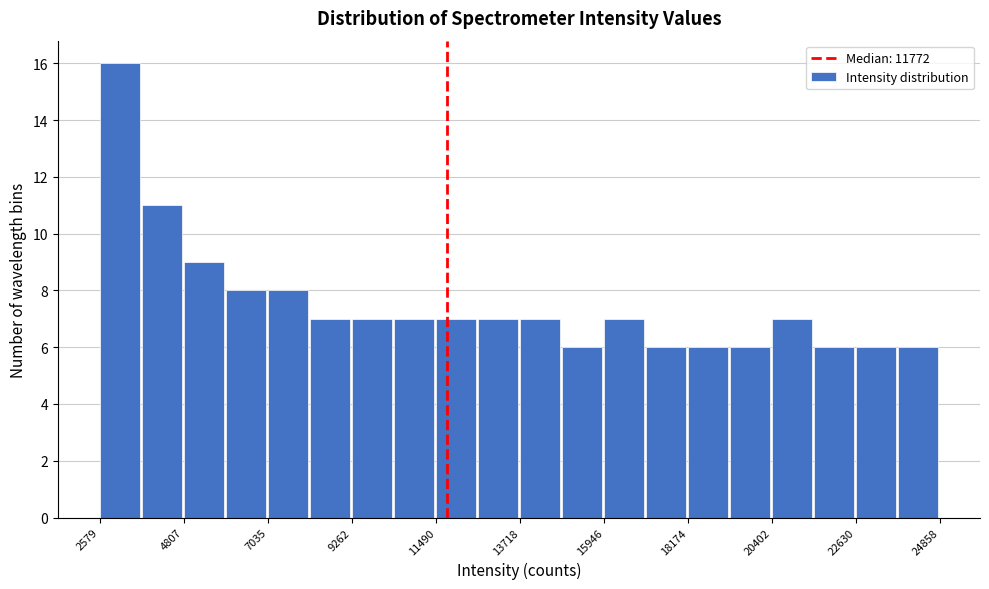

Read against the x-axis, roughly where is the centre of the tallest bar?

3000